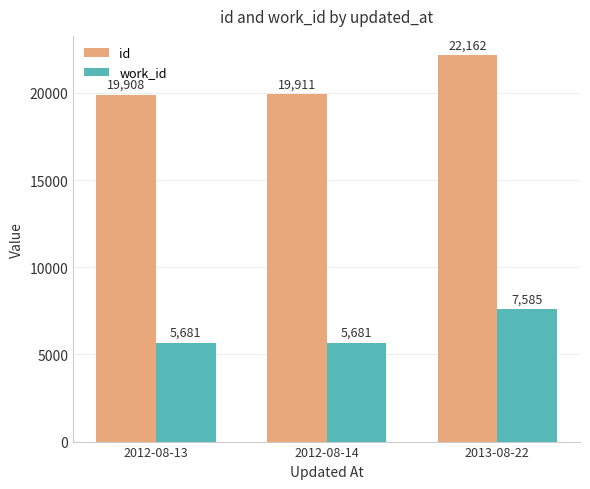

What is the difference between the maximum and second lowest values in the id series?

2251